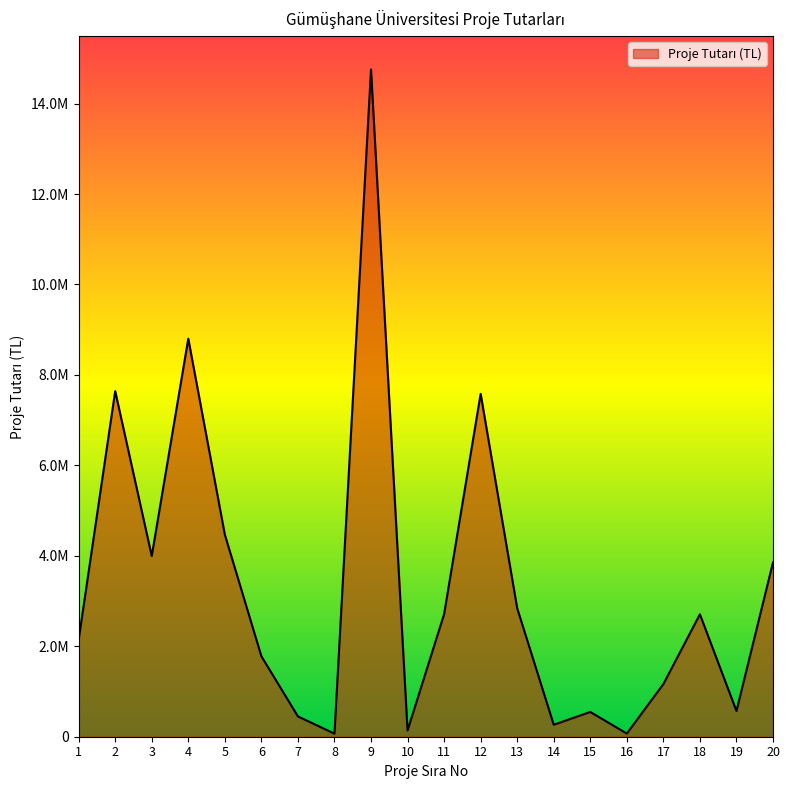

What is the sum of the values at 1 and 16?

2214732.4